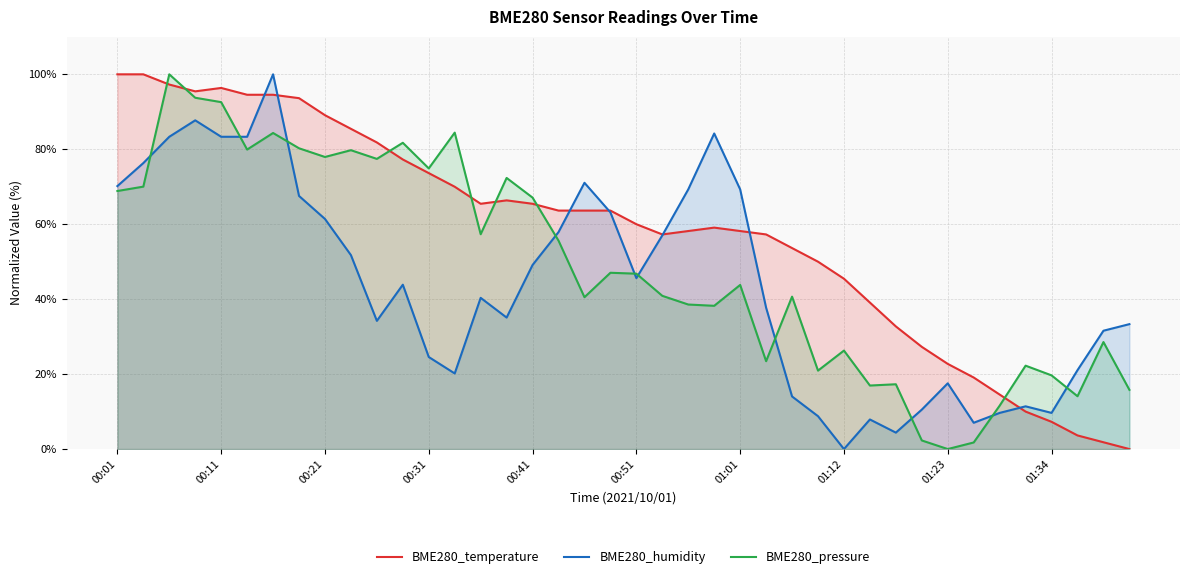

True or false: BME280_pressure and BME280_temperature intersect in this chart.

True